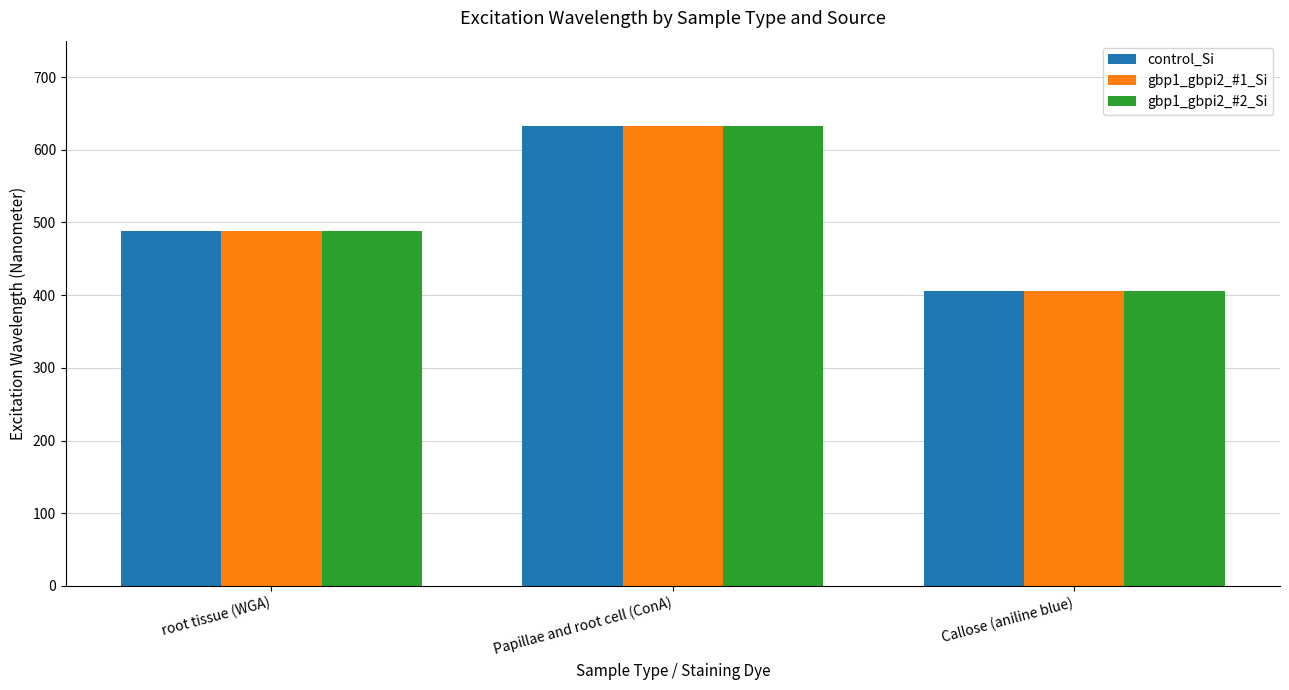

Reading right to left, extract all data points from this chart.

control_Si: 405	633	488
gbp1_gbpi2_#1_Si: 405	633	488
gbp1_gbpi2_#2_Si: 405	633	488